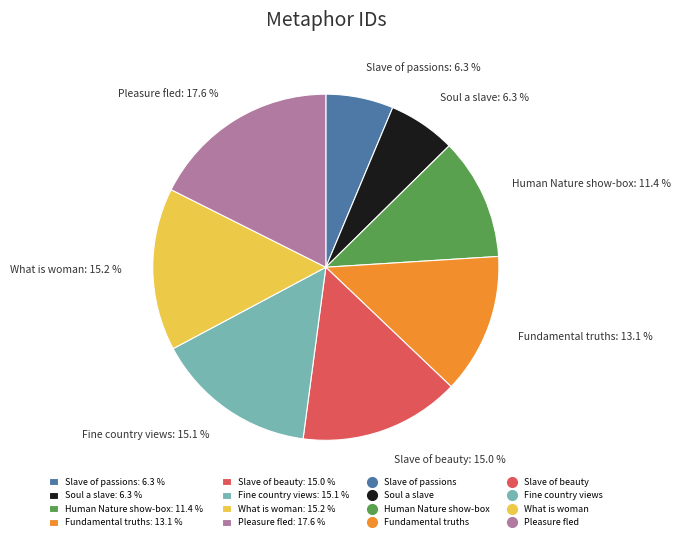

To the nearest percent, what is the difference between the What is woman and Human Nature show-box slice percentages?

4%